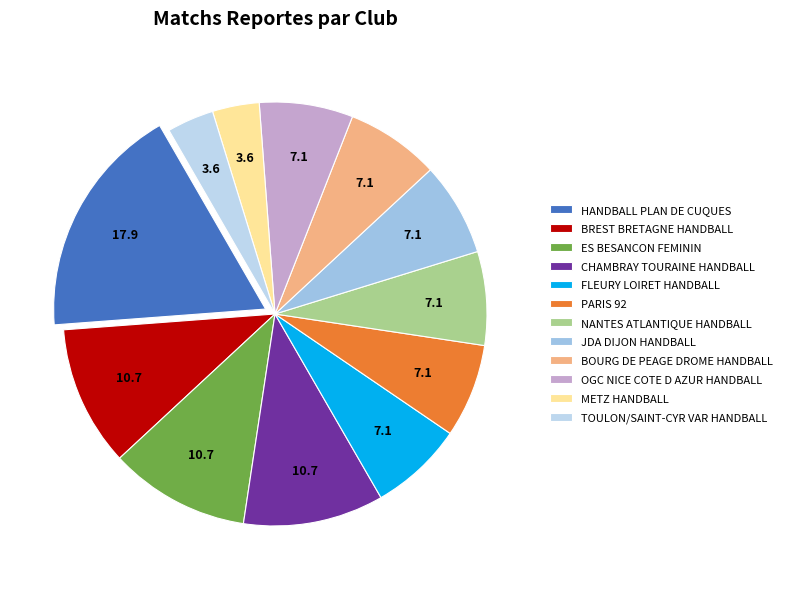

How many segments does this pie chart have?

12